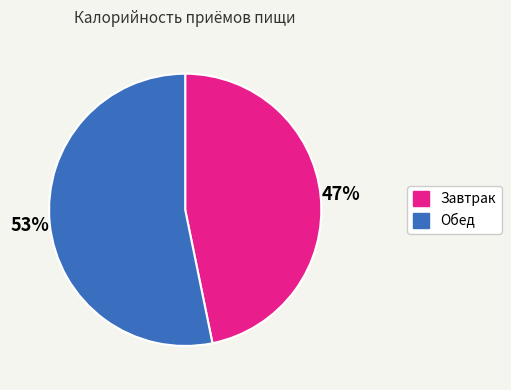

To the nearest percent, what is the difference between the Завтрак and Обед slice percentages?

6%